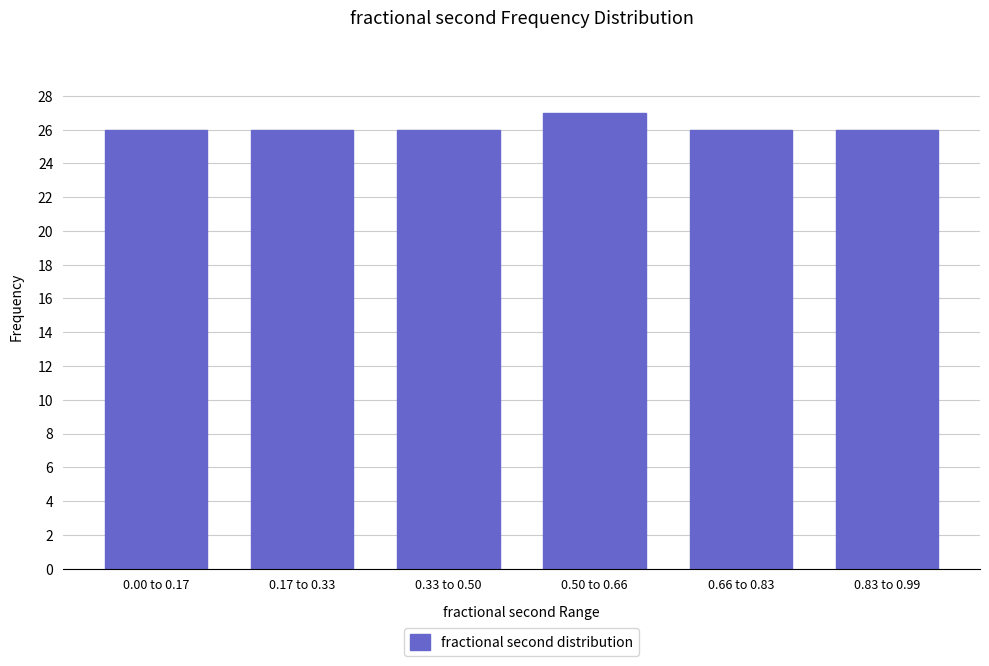

Reading right to left, what are all the values shown in this chart?

0.83 to 0.99=26	0.66 to 0.83=26	0.50 to 0.66=27	0.33 to 0.50=26	0.17 to 0.33=26	0.00 to 0.17=26